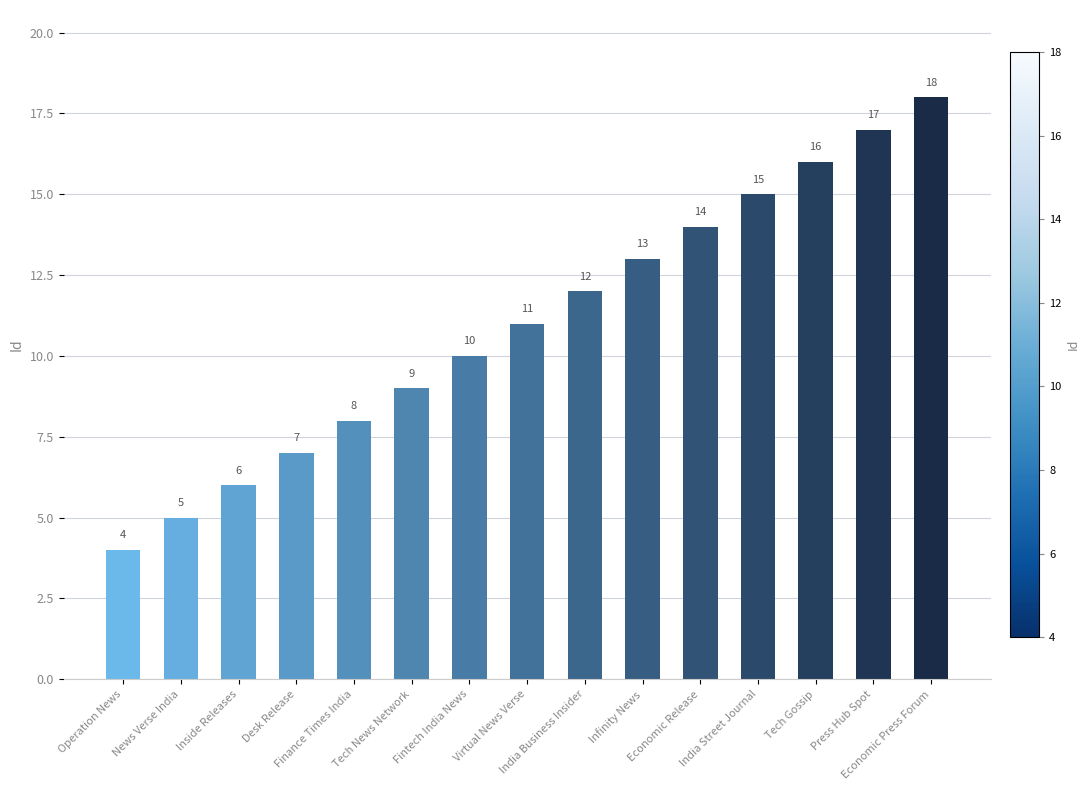

How many distinct data groups are displayed?

1